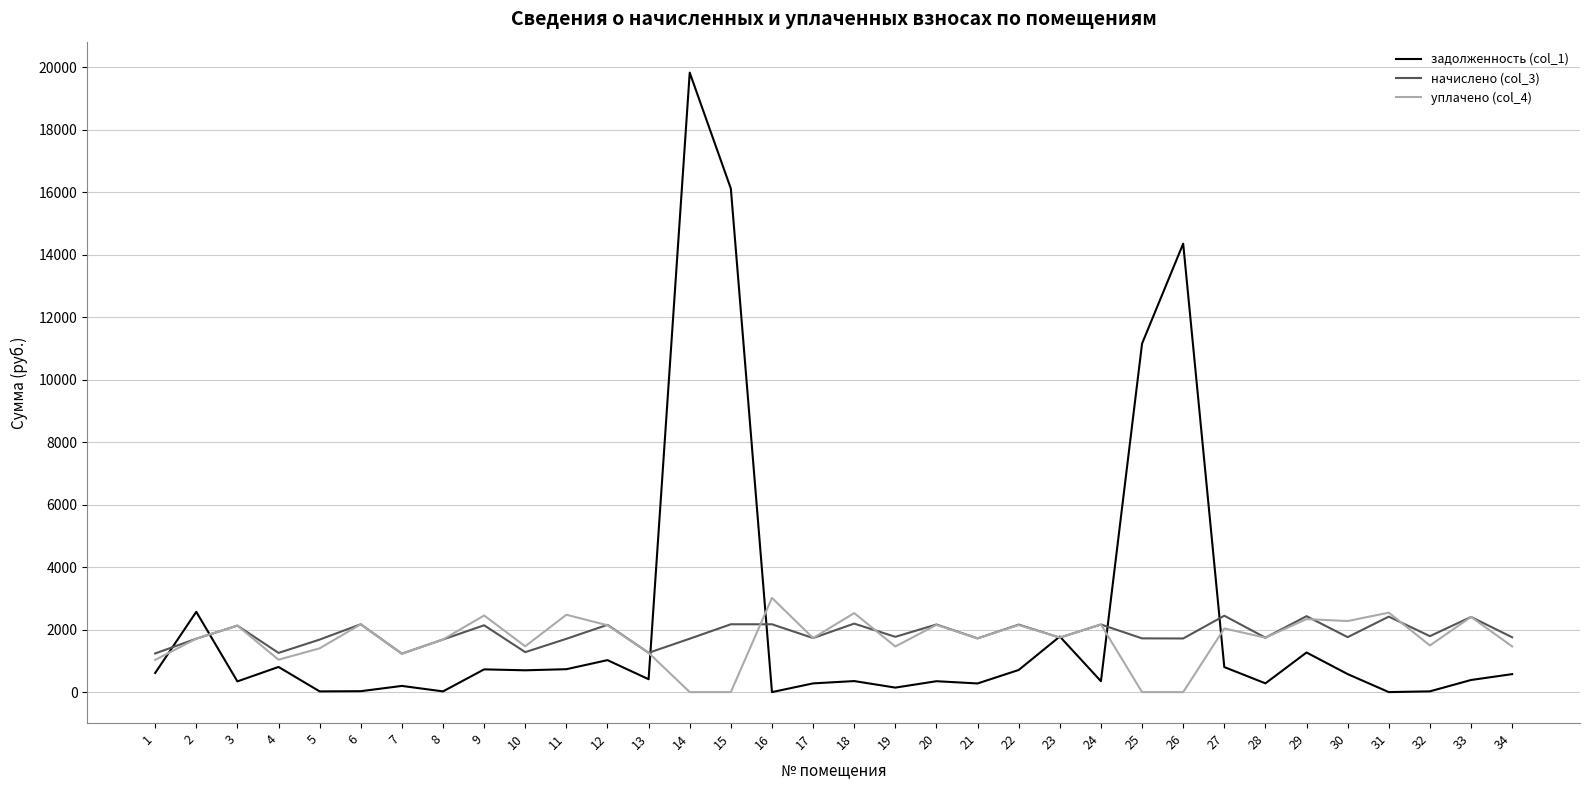

The value of задолженность (col_1) at 12 is 1022.9. True or false?

True